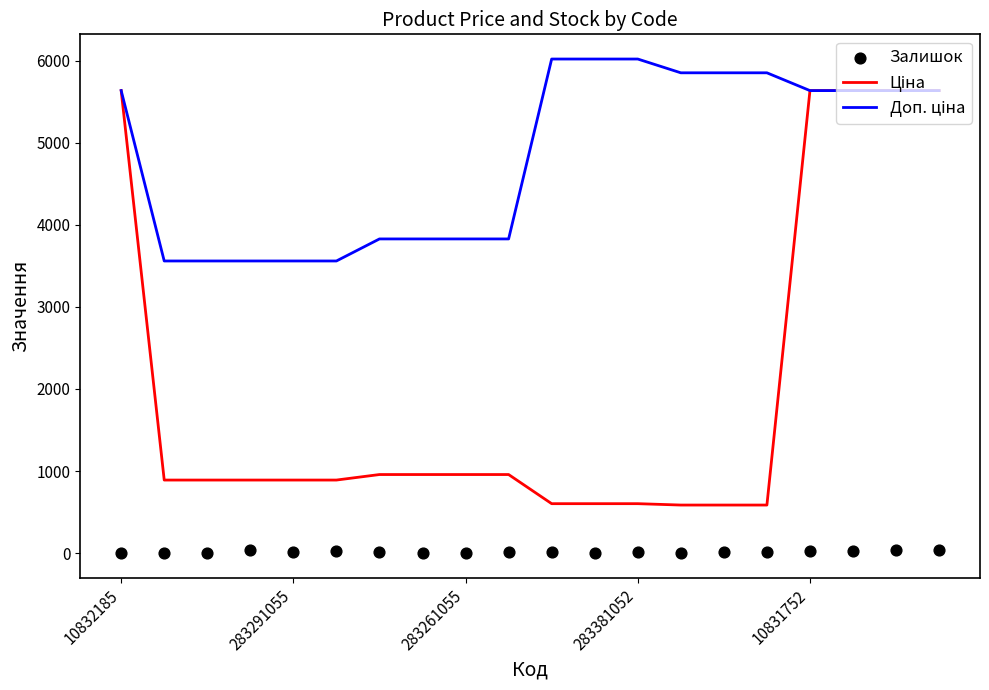

At which category is the sum across all series the highest?

19